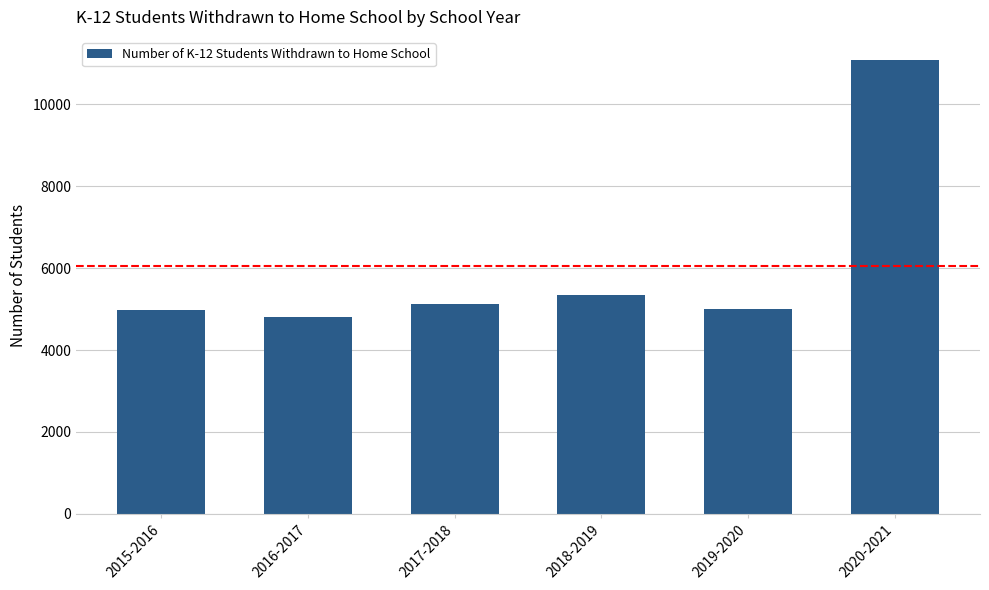

True or false: the data shows 5119 at 2017-2018.

True